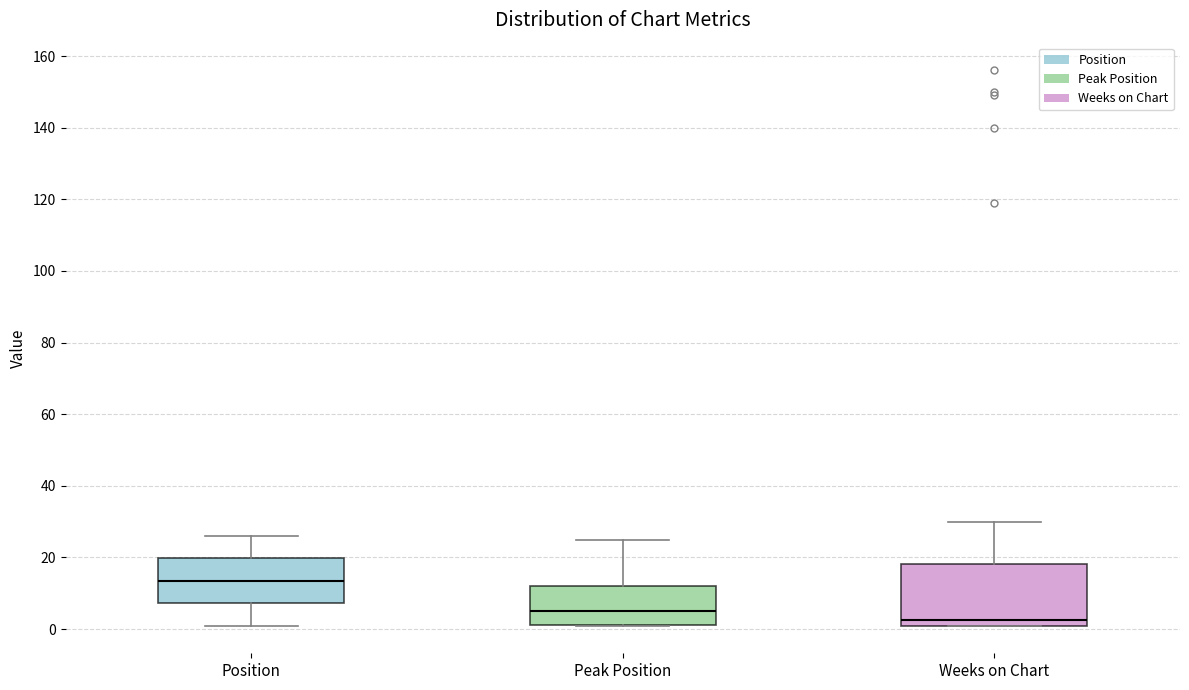

Reading left to right, read every box against the y-axis: the position of its median line, the range the box covers, and the ends of its whiskers. The values are not printed on the chart, so give them approximately, as read against the axis.

Position: median 14, box 8 to 20, whiskers 2 to 26
Peak Position: median 6, box 2 to 12, whiskers 2 to 26
Weeks on Chart: median 2 (just above the box's lower edge), box 2 to 18, whiskers 2 to 30